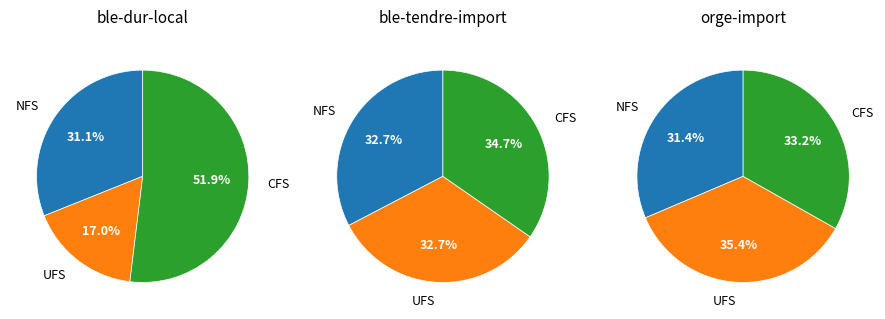

How many slices are in this pie chart?

9